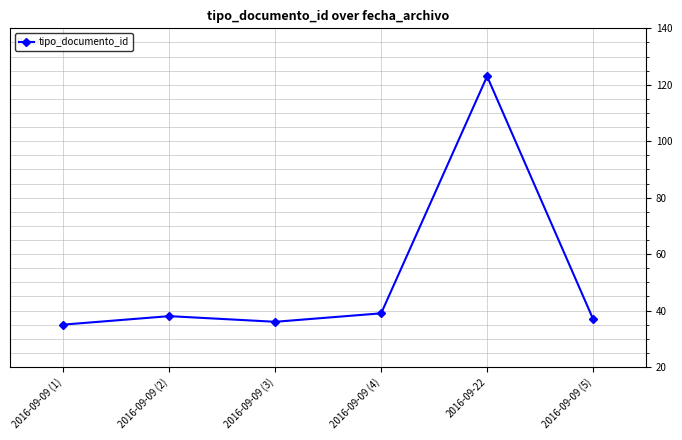

The chart shows a value of 52 at 2016-09-09 (4). True or false?

False